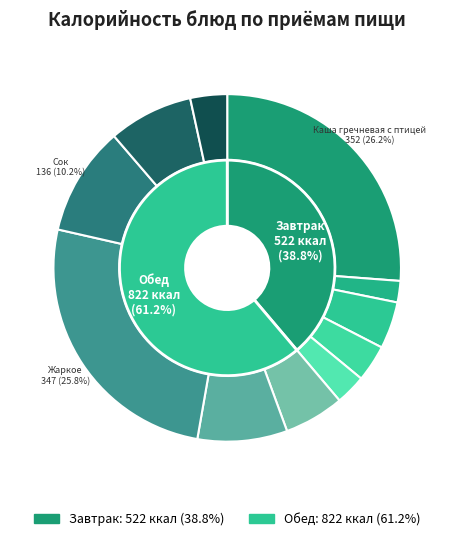

To the nearest percent, what is the combined percentage of Суп картофельный and Хлеб пшеничный (обед)?

16%